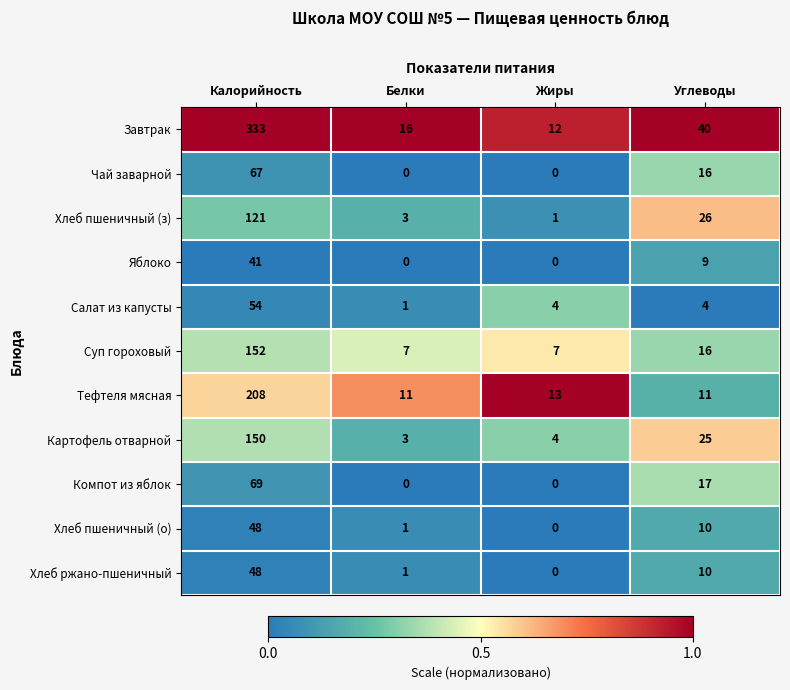

What is the total value across all series at Жиры?

41